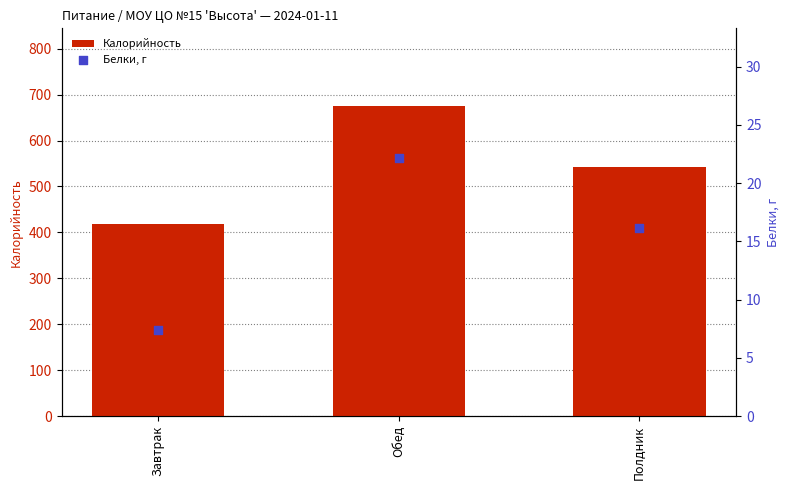

What are all the series names shown in the legend?

Калорийность, Белки, г